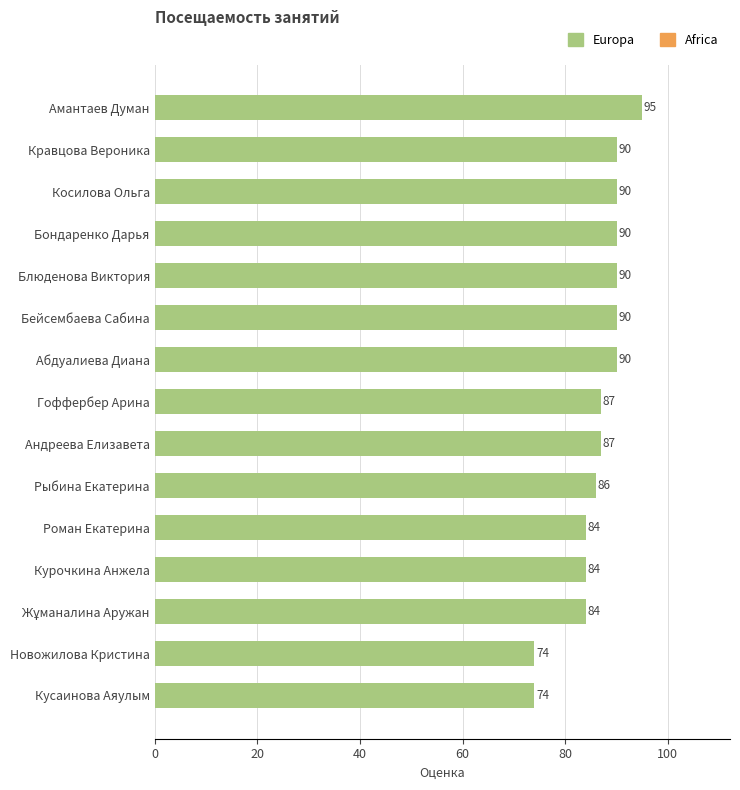

True or false: the data shows 130 at Косилова Ольга.

False